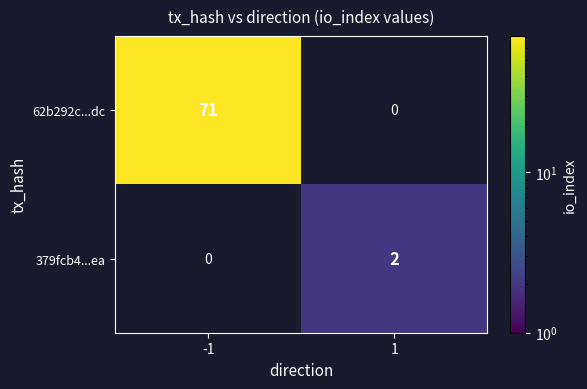

Is it true that 379fcb4...ea equals 3 at 1?

False